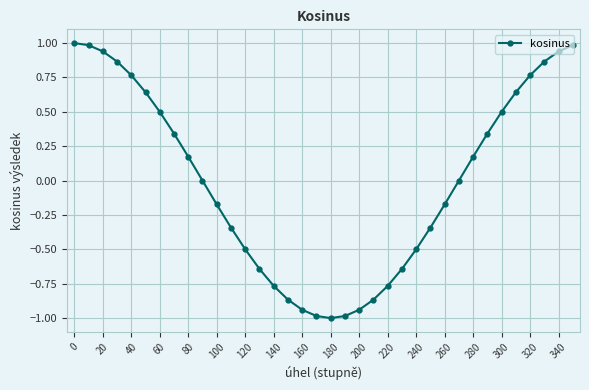

What is the minimum value shown in the chart?

-1.0